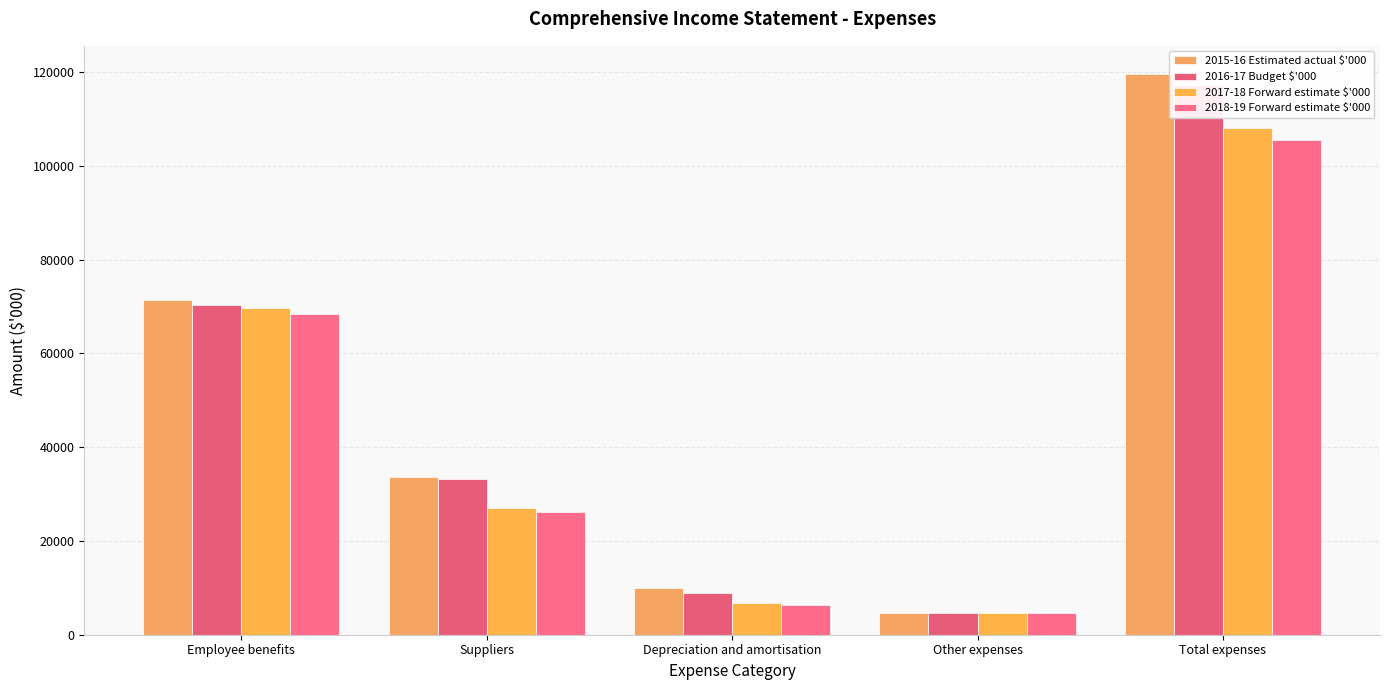

The value of 2015-16 Estimated actual $'000 at Total expenses is 119601. True or false?

True